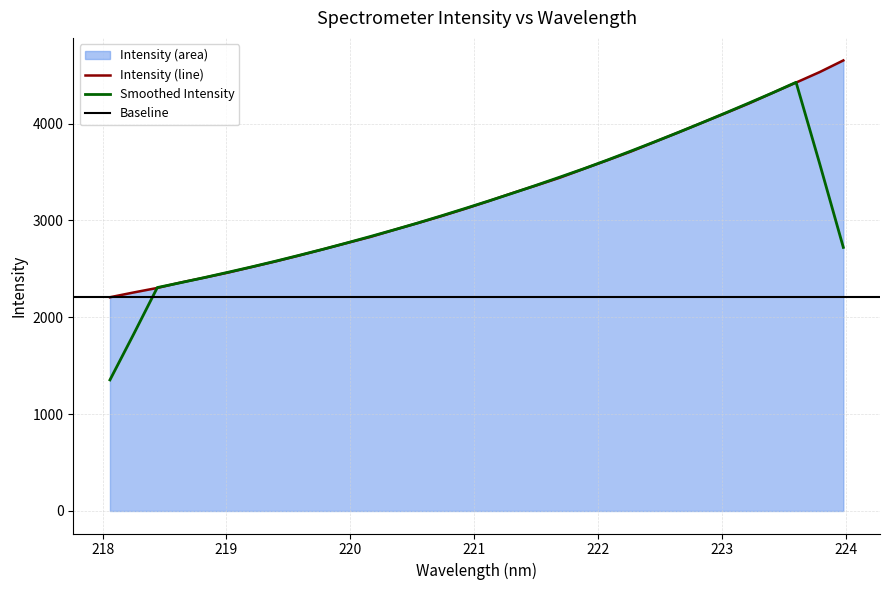

What is the change in value from 219.7801 to 220.5444?

+270.6